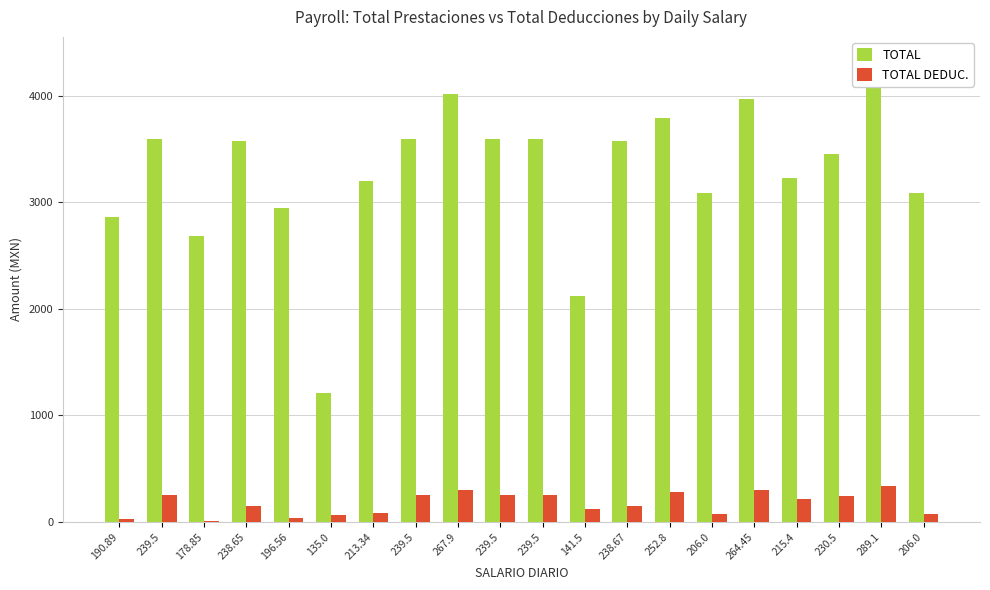

What are all the series names shown in the legend?

TOTAL, TOTAL DEDUC.